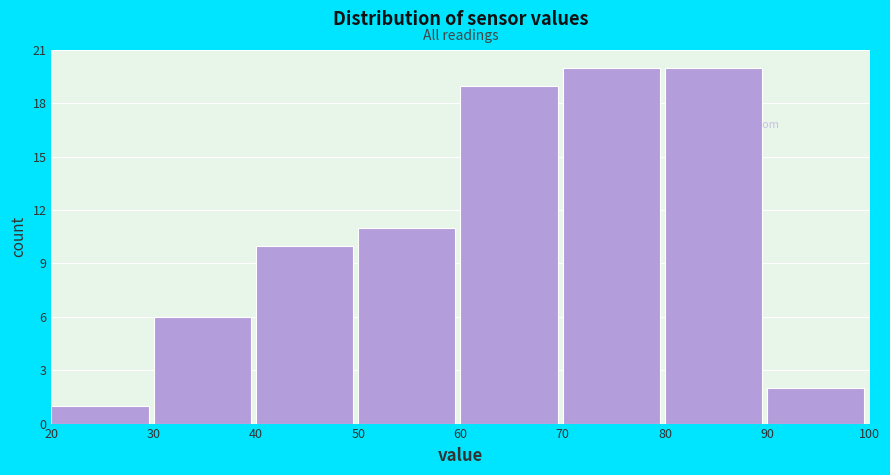

How tall is the bar that spans 40 to 50 on the x-axis? The values are not printed on the chart, so give them approximately, as read against the axis.

10